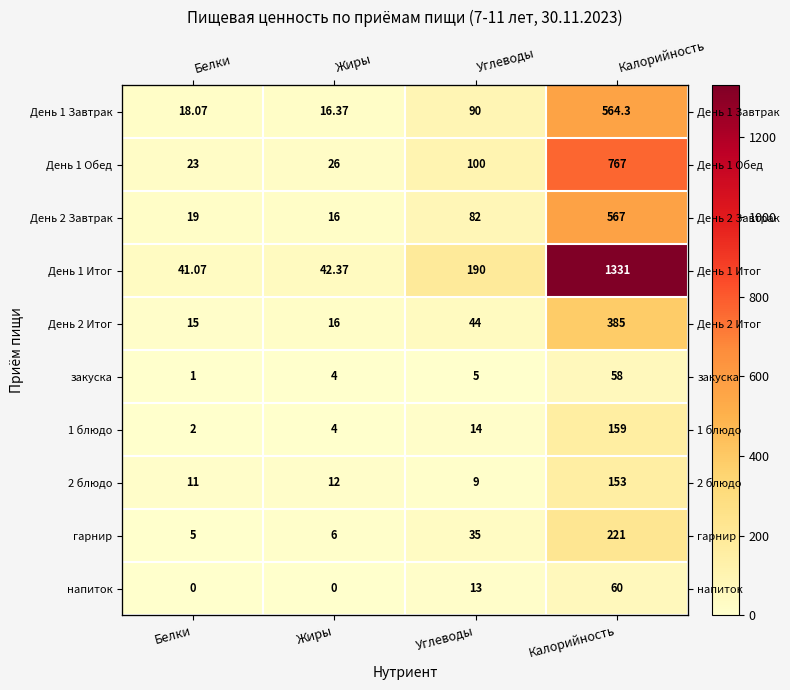

Between Белки and Углеводы, which series saw the biggest shift?

День 1 Итог